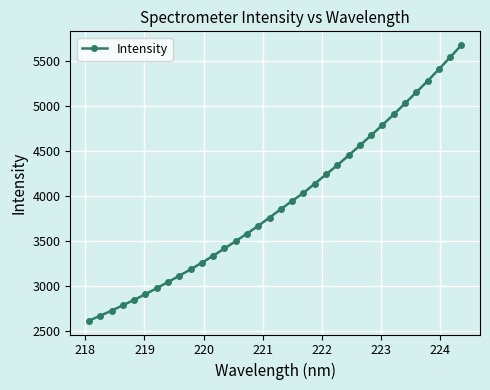

What is the greatest value displayed?

5676.5